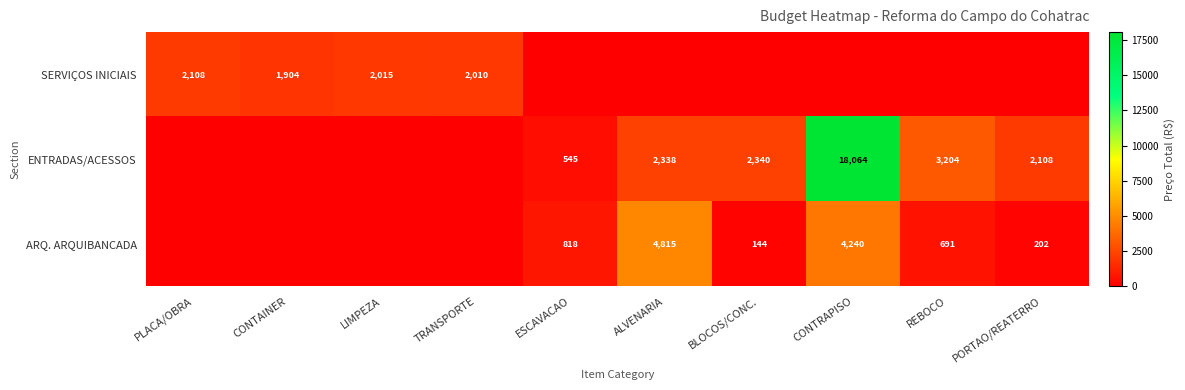

Is the value of ENTRADAS/ACESSOS at PORTAO/REATERRO greater than the value of ARQ. ARQUIBANCADA at REBOCO?

Yes